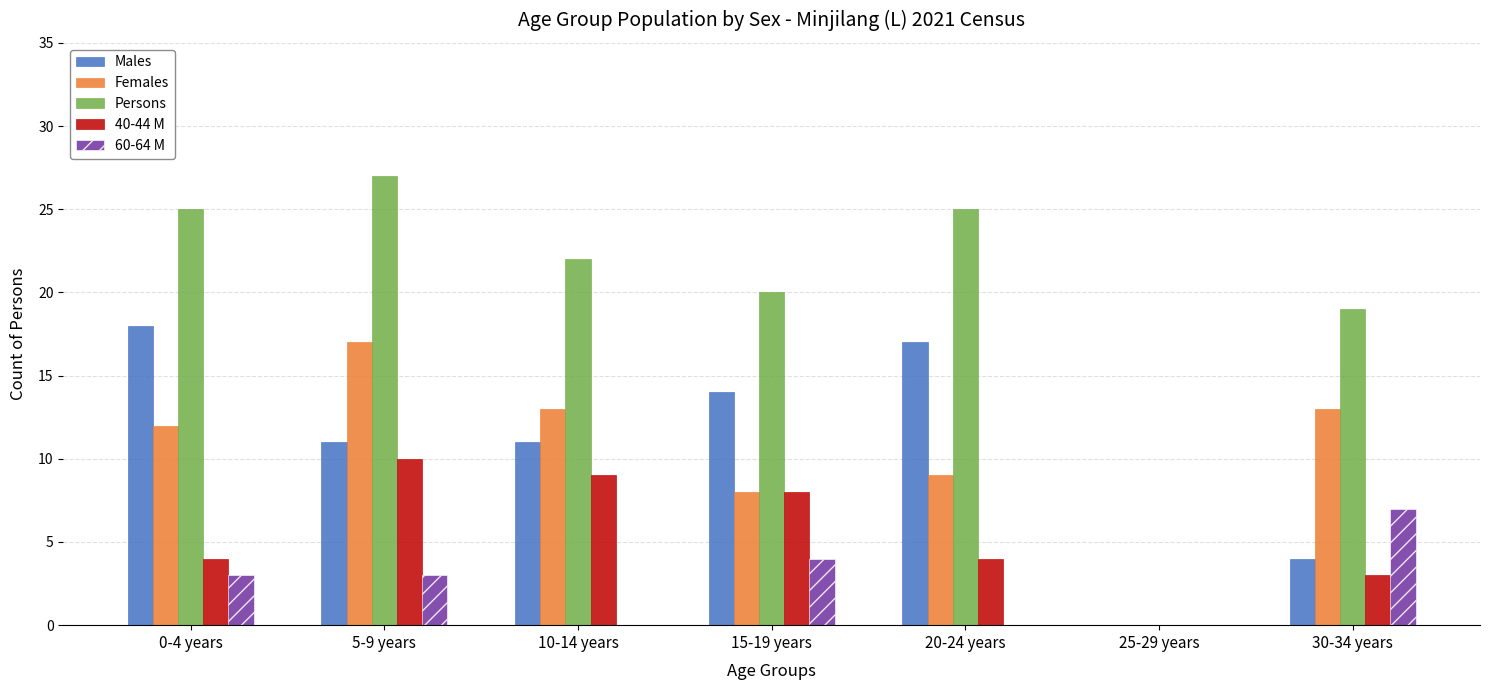

Count the number of categories in the chart.

7